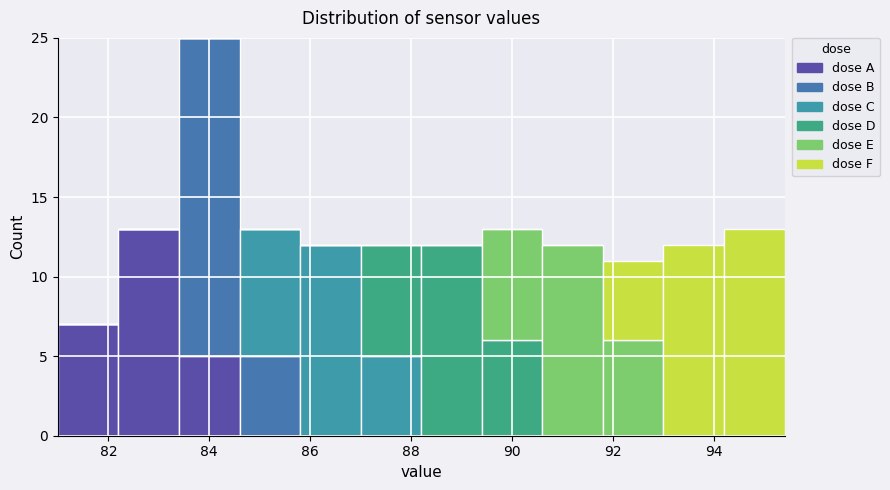

Reading left to right, list every stacked bar in this chart as the range it spans on the x-axis followed by its total height. The values are not printed on the chart, so give them approximately, as read against the axis.

81.0 to 82.2: 7
82.2 to 83.4: 13
83.4 to 84.6: 25
84.6 to 85.8: 13
85.8 to 87.0: 12
87.0 to 88.2: 12
88.2 to 89.4: 12
89.4 to 90.6: 13
90.6 to 91.8: 12
91.8 to 93.0: 11
93.0 to 94.2: 12
94.2 to 95.4: 13